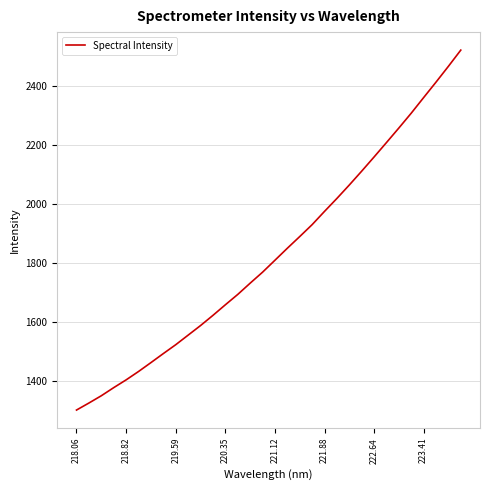

What is the minimum value shown in the chart?

1299.9